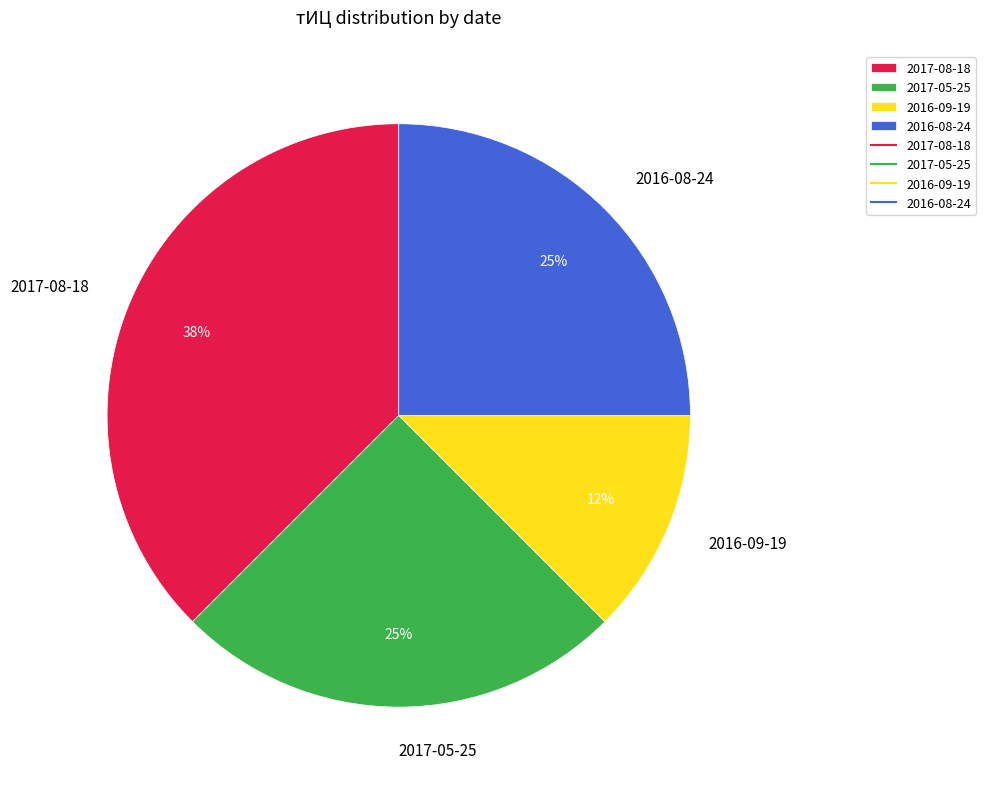

Is the sum of 2016-08-24 and 2017-08-18 greater than half?

Yes